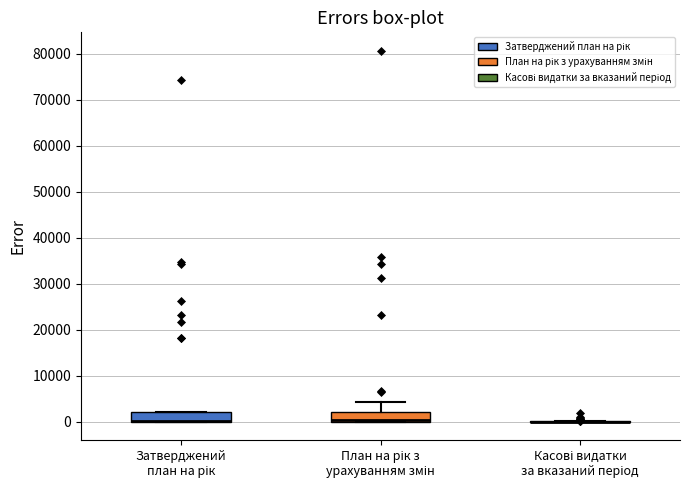

Reading left to right, transcribe this box plot: for each box, give where its median line is, the range the box spans, and where its two whiskers end, as read against the y-axis. The values are not printed on the chart, so give them approximately, as read against the axis.

Затверджений план на рік: median 0 (drawn on the box's lower edge), box 0 to 2000, whiskers 0 to 2000
План на рік з урахуванням змін: median 0 (drawn on the box's lower edge), box 0 to 2000, whiskers 0 to 4000
Касові видатки за вказаний період: box collapsed to a line at 0, whiskers 0 to 0